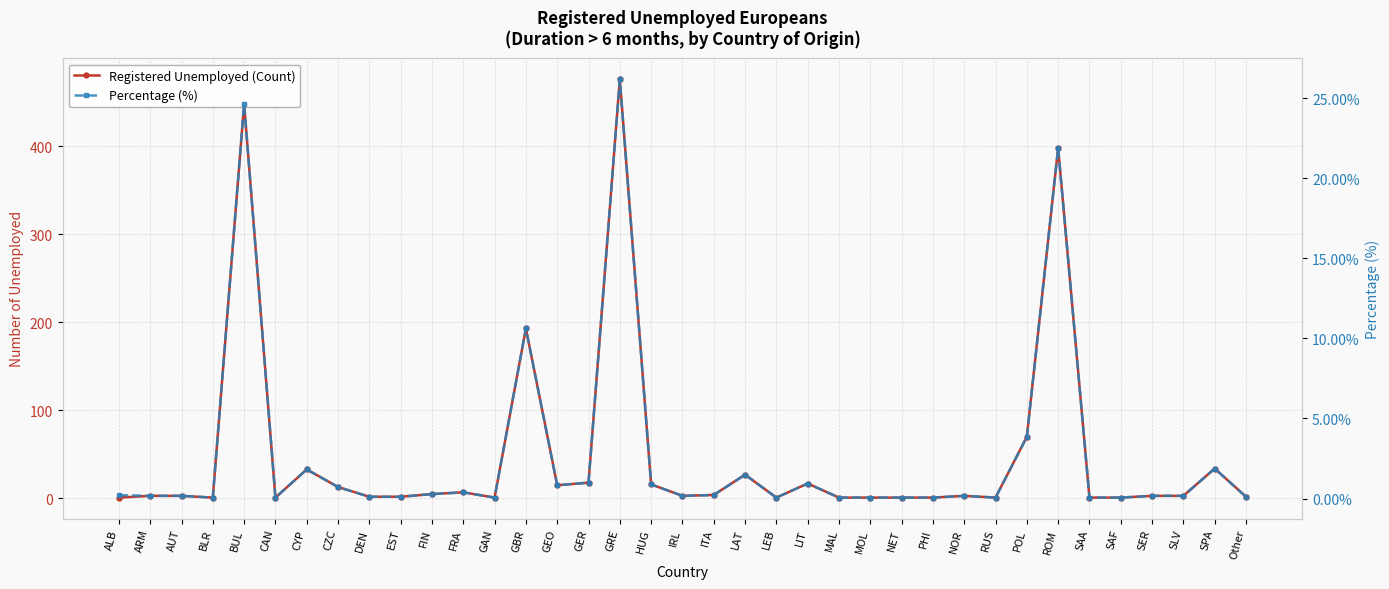

In Percentage (%), how many points are higher than both neighbors (excluding endpoints)?

10